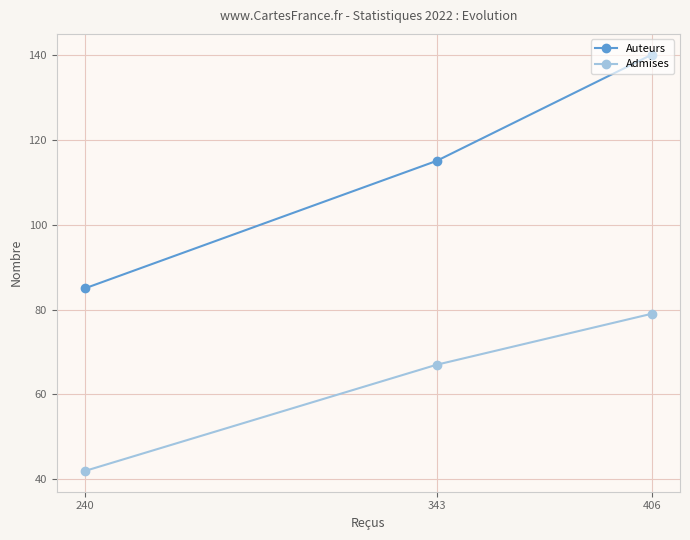

How many lines are shown in the chart?

2